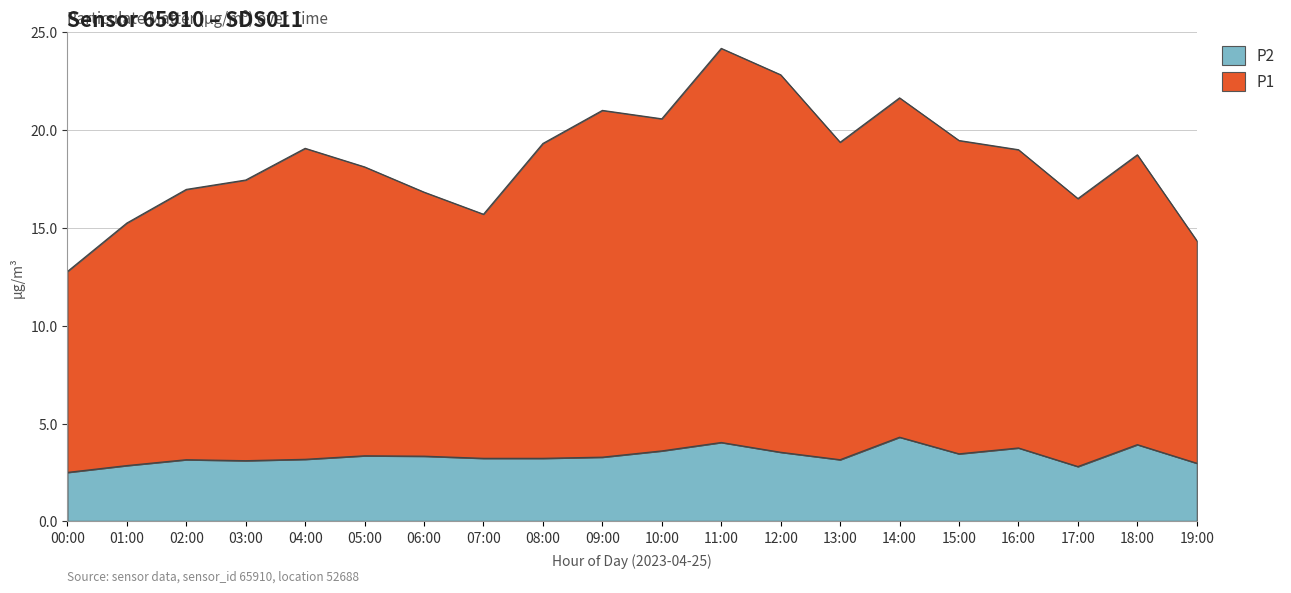

True or false: P2 and P1 intersect in this chart.

False